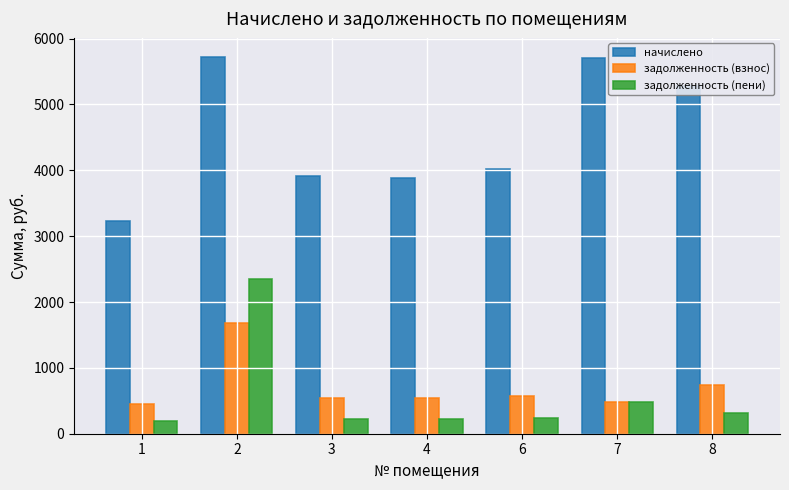

What is the value of the начислено bar at the 7th from the left?

5281.8